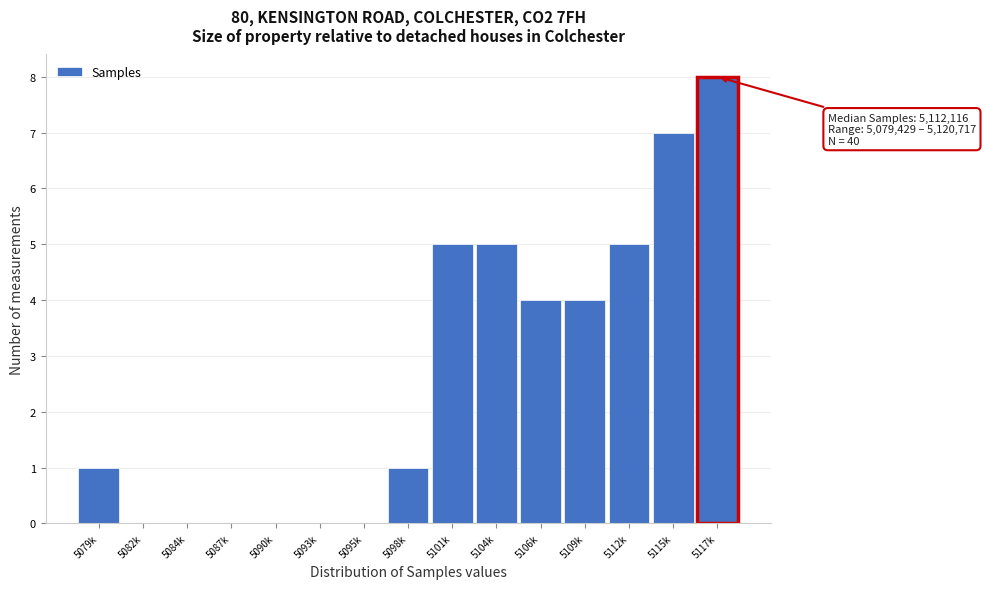

Reading left to right, transcribe all the data shown in this chart.

5079k=1	5082k=0	5084k=0	5087k=0	5090k=0	5093k=0	5095k=0	5098k=1	5101k=5	5104k=5	5106k=4	5109k=4	5112k=5	5115k=7	5117k=8